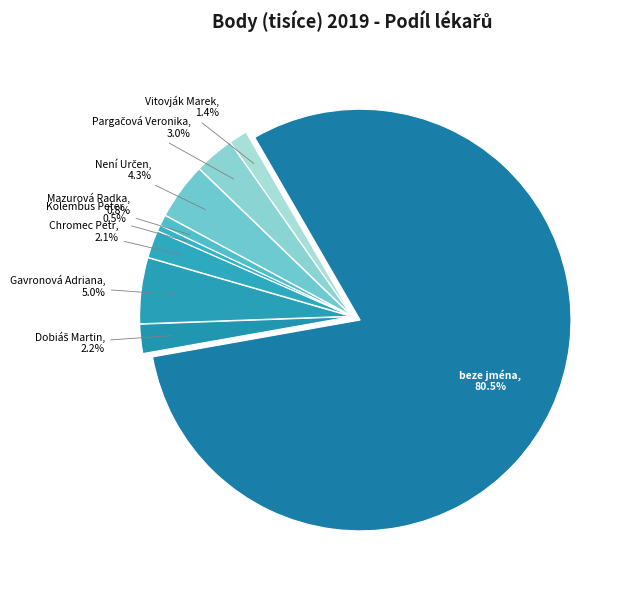

Which category has the biggest portion of the pie?

beze jména